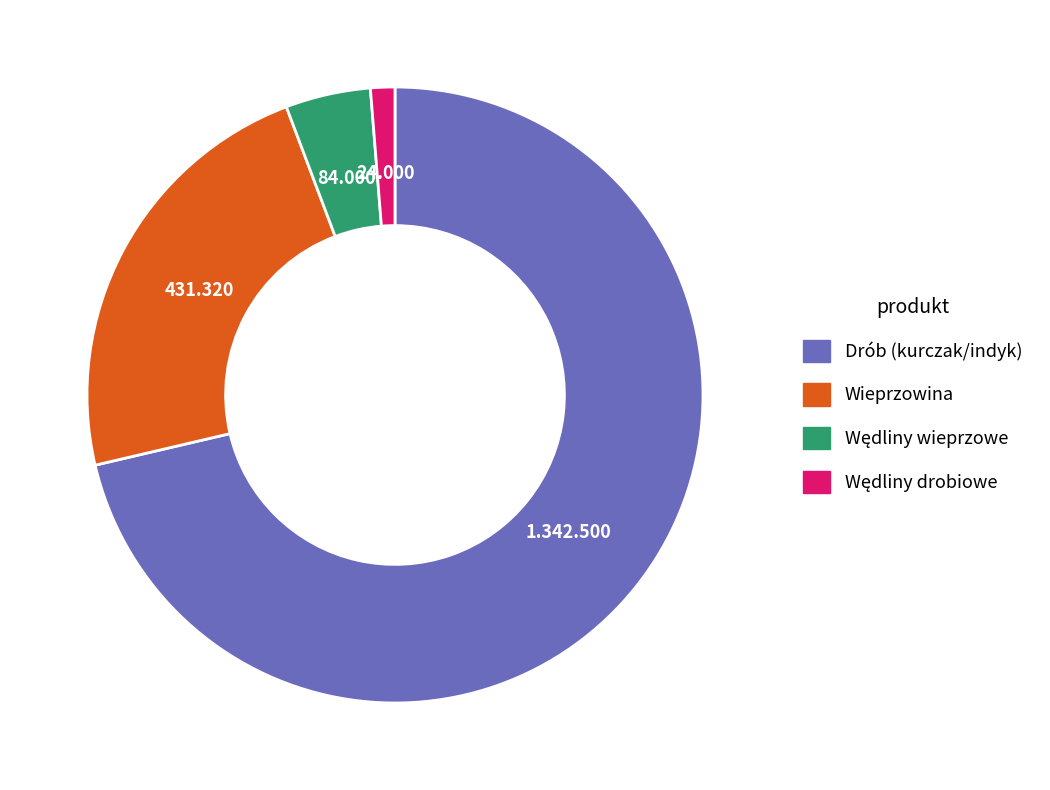

Does any single category account for the majority?

Yes